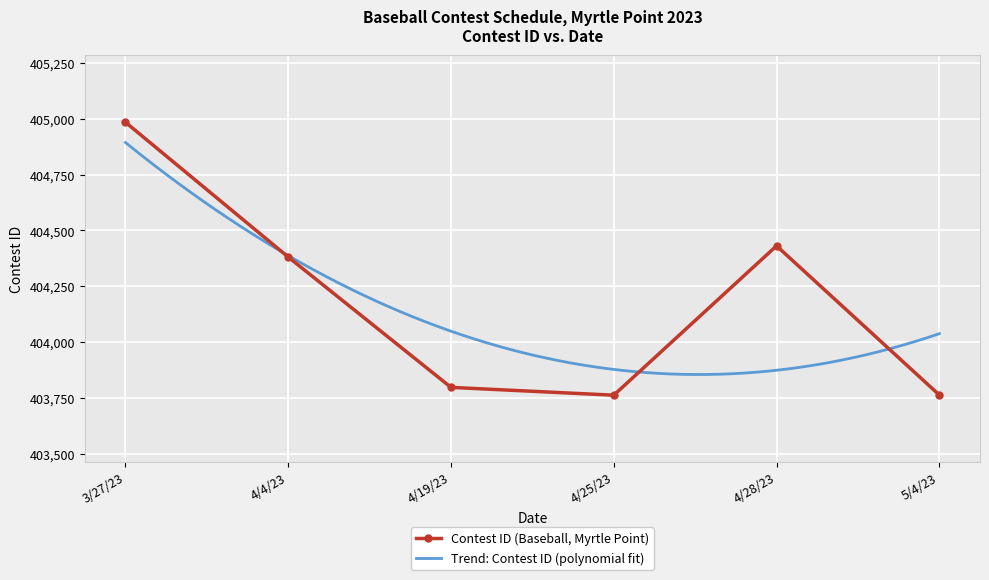

Approximately how many times larger is the value at 4/25/23 compared to 3/27/23?

1.0